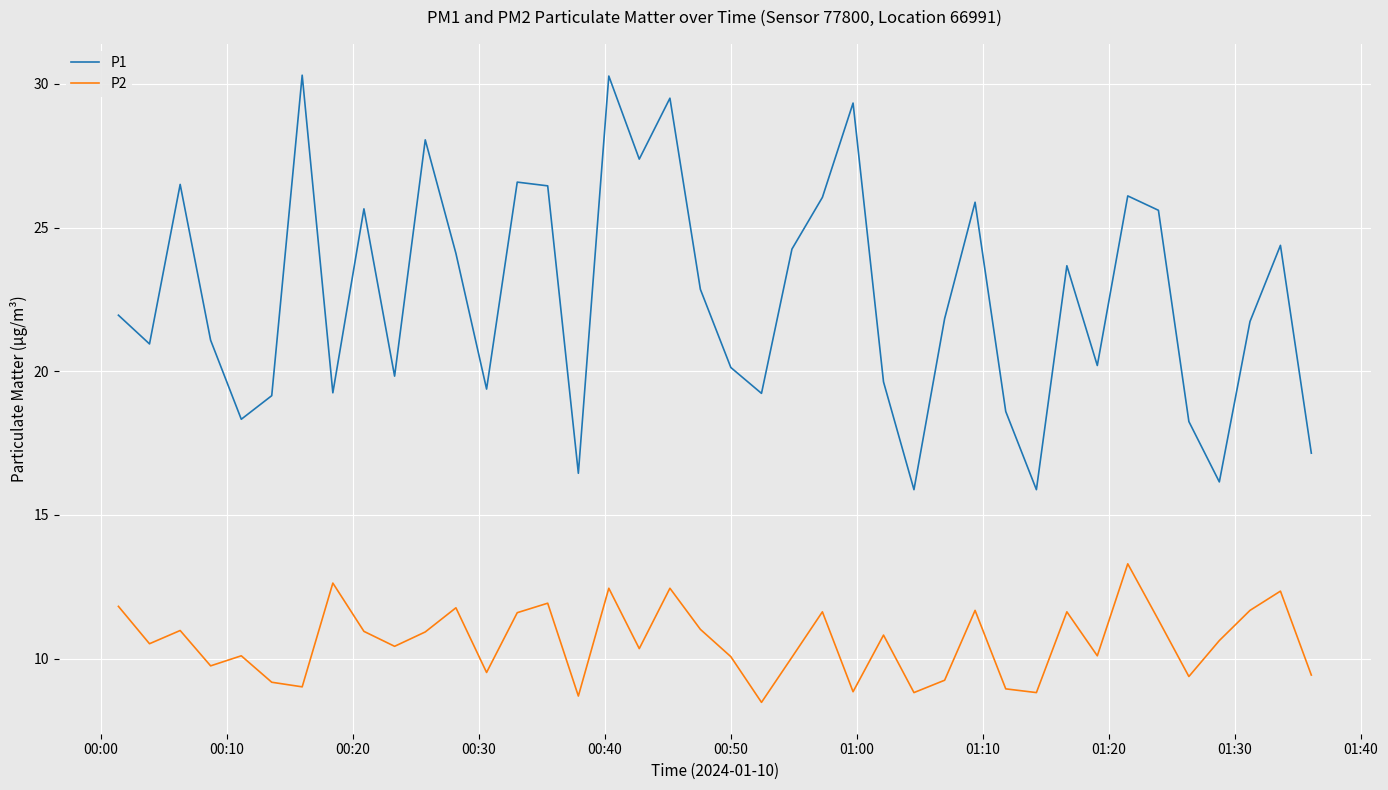

What is the difference between the maximum and minimum values in the P2 series?

4.8